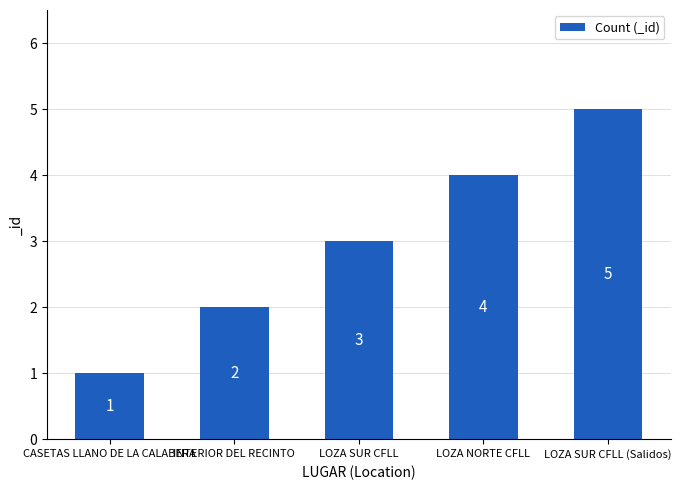

Rank the categories by value from lowest to highest.

CASETAS LLANO DE LA CALABERA, INTERIOR DEL RECINTO, LOZA SUR CFLL, LOZA NORTE CFLL, LOZA SUR CFLL (Salidos)